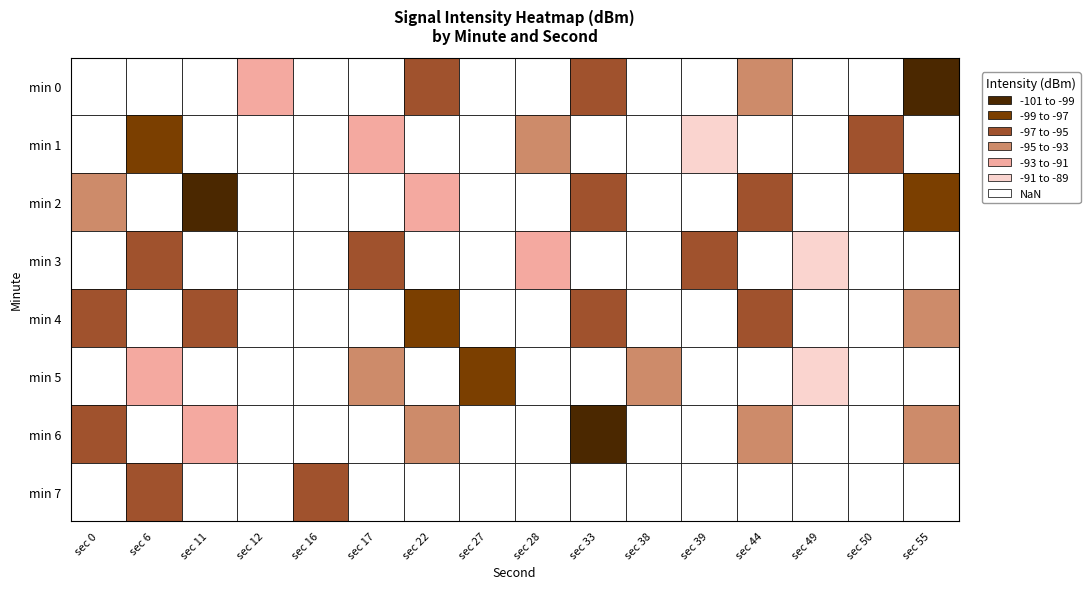

Is the value of 0 at 12 greater than the value of 2 at 44?

Yes